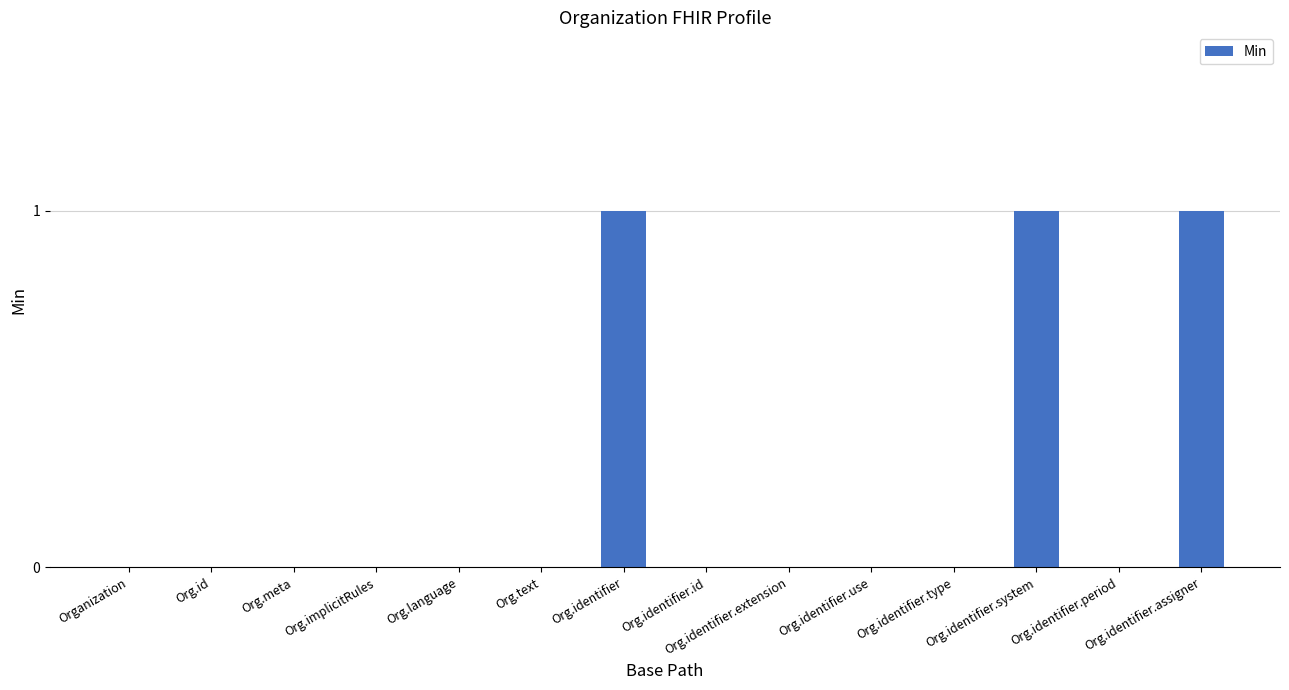

What is the sum of all values?

3